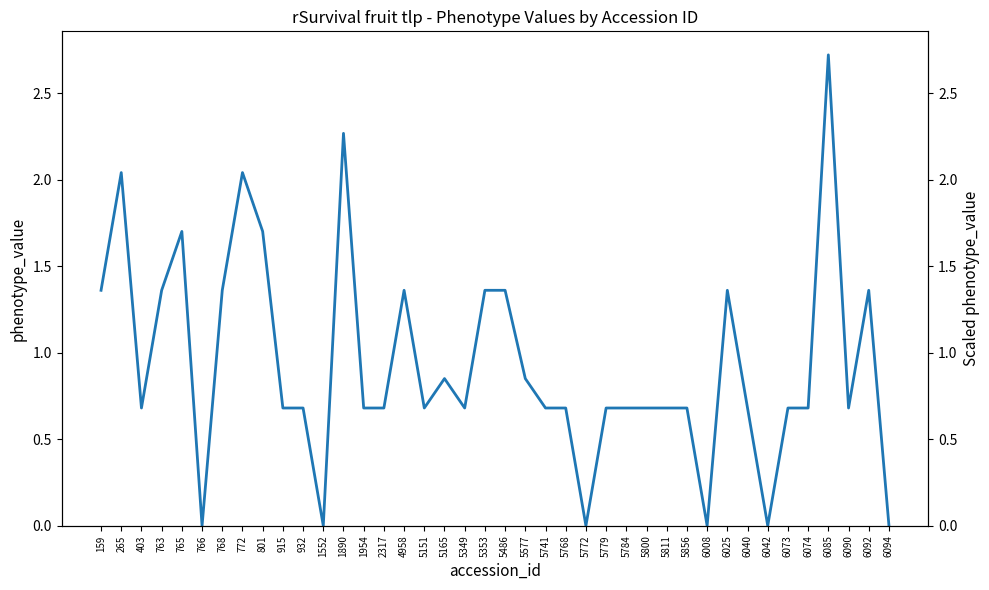

Which has a higher value, 6073 or 5779?

6073